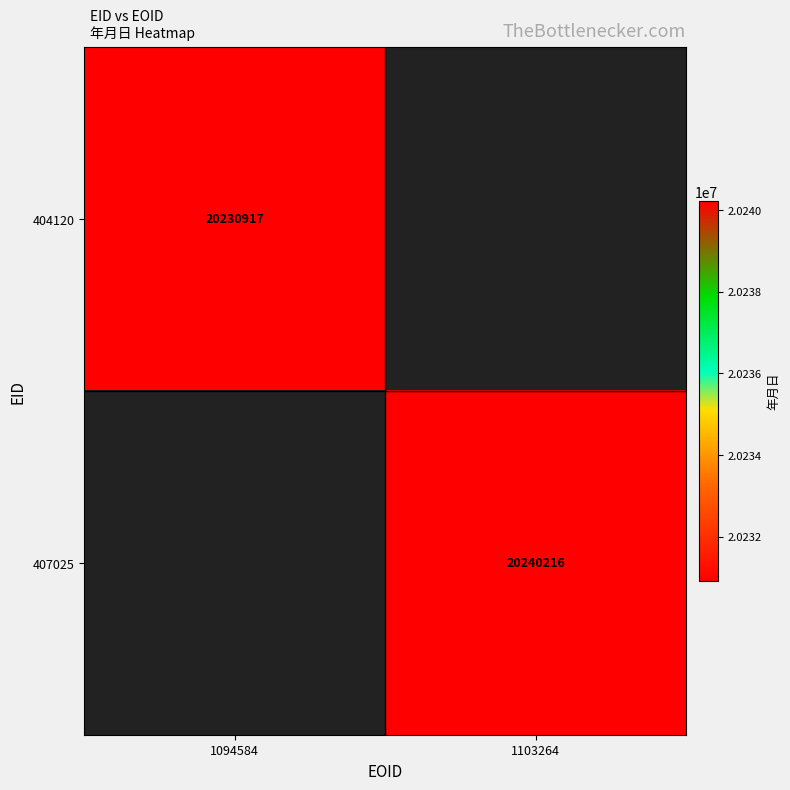

True or false: 407025 has a value of 20240216 at 1103264.

True